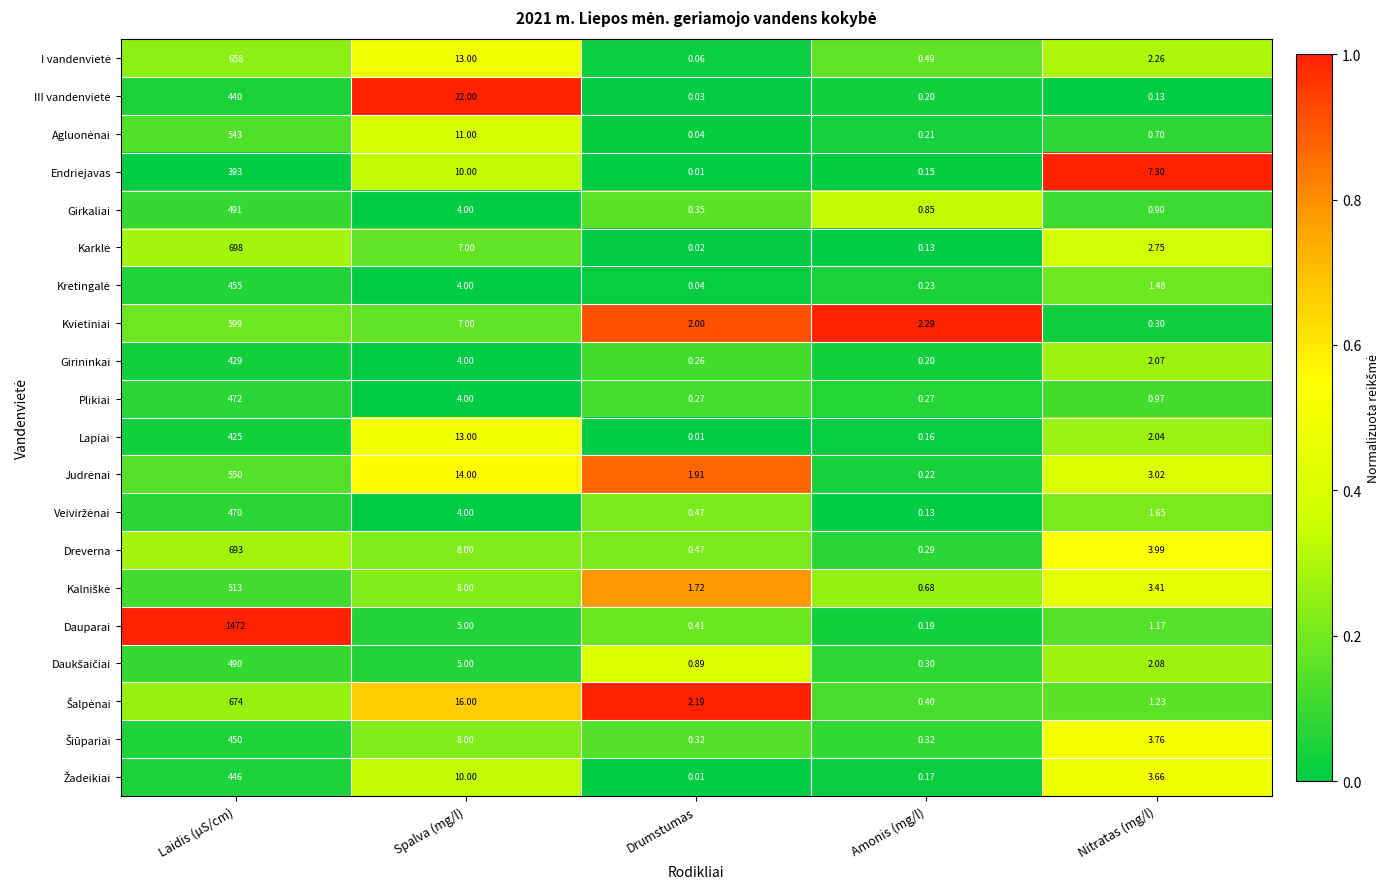

Rank the categories by Girininkai value from highest to lowest.

Laidis (µS/cm), Spalva (mg/l), Nitratas (mg/l), Drumstumas, Amonis (mg/l)